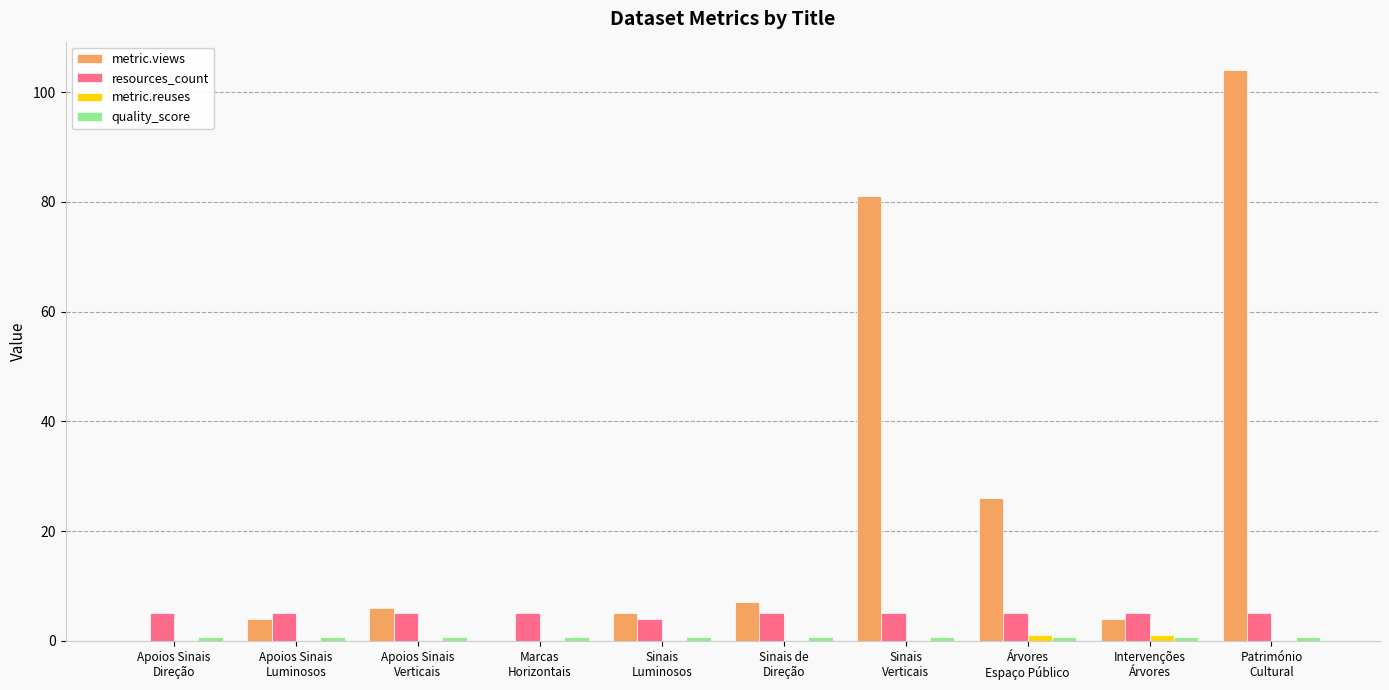

What is the sum of all resources_count values?

49.0